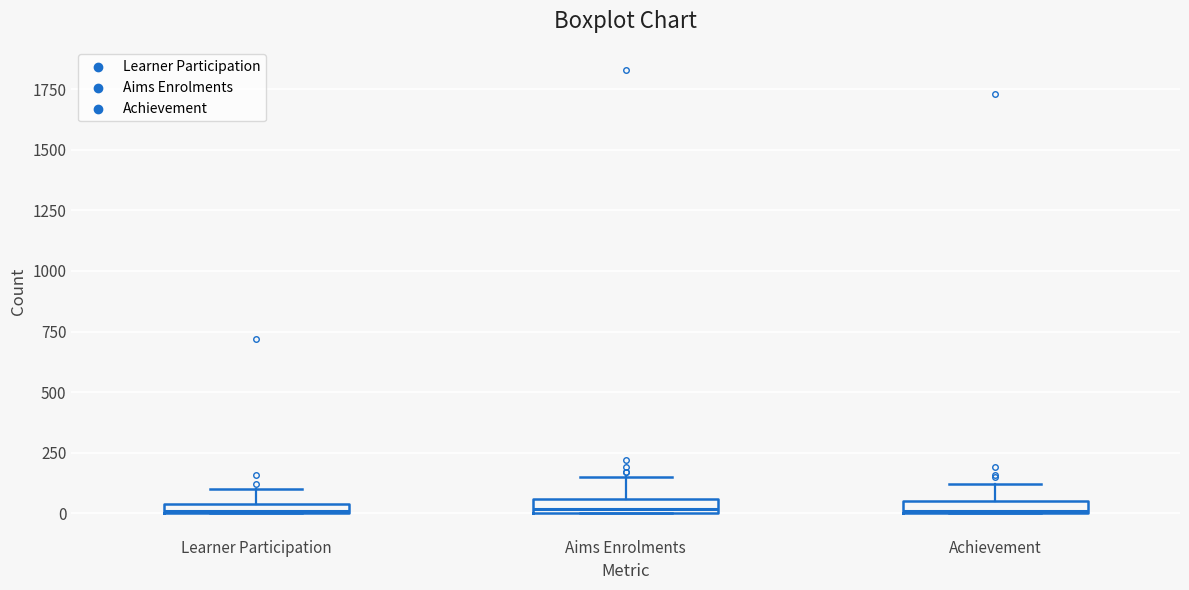

Where does the upper whisker of the box for Achievement end on the y-axis? The values are not printed on the chart, so give them approximately, as read against the axis.

100